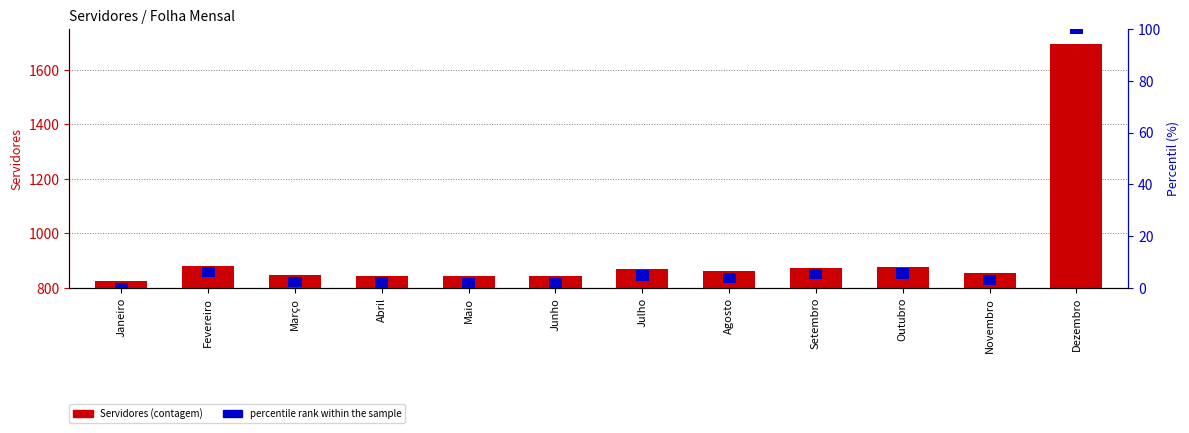

At which label does Servidores first exceed 861?

Fevereiro